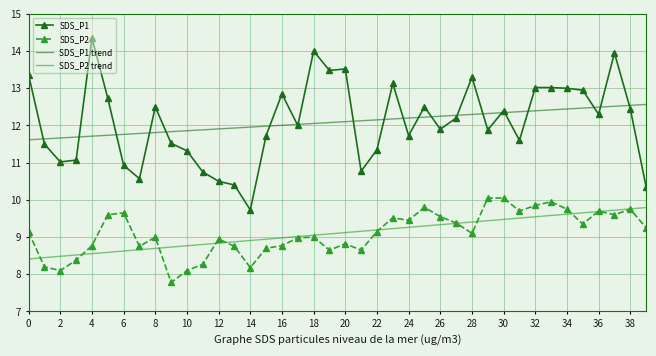

What is the highest value of the SDS_P2 trend series?

9.8